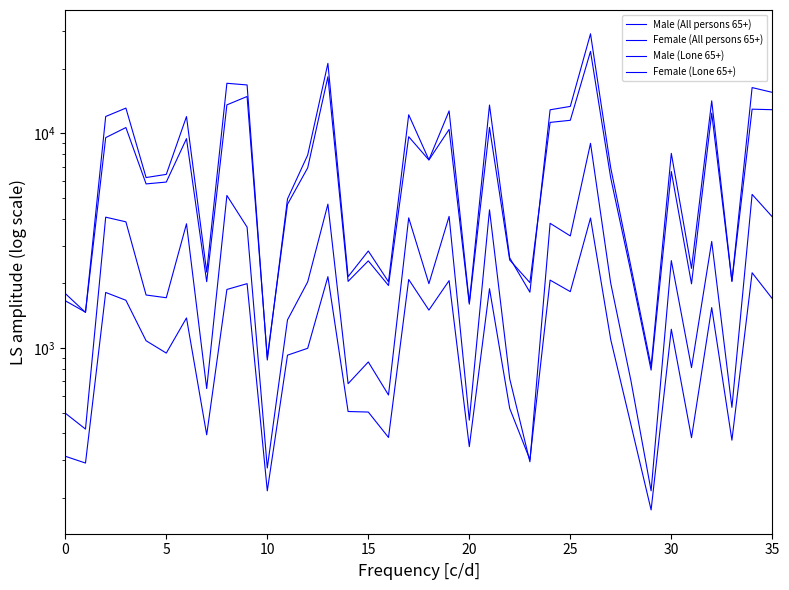

Rank the series by their average value, from highest to lowest.

Female (All persons 65+), Male (All persons 65+), Female (Lone 65+), Male (Lone 65+)